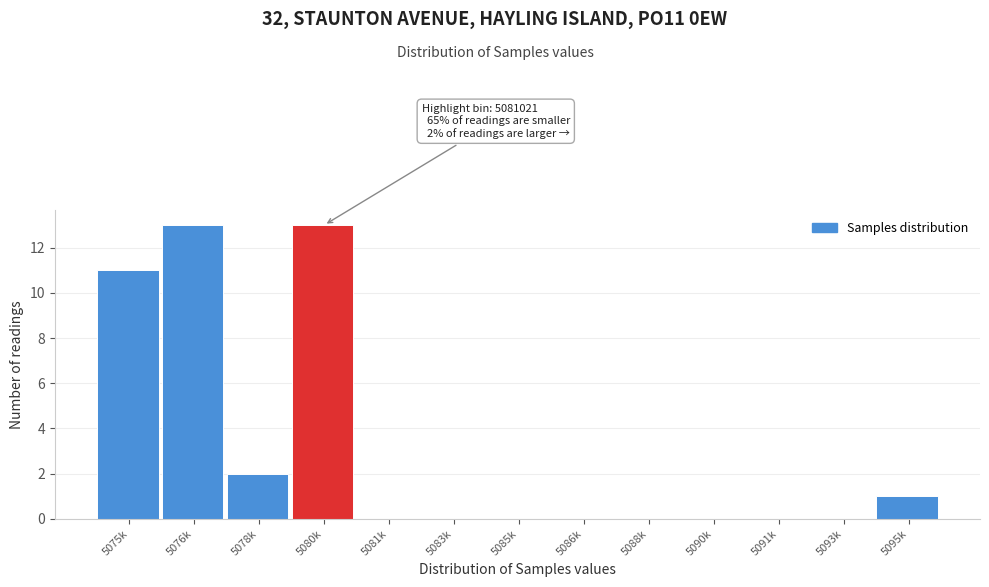

Reading right to left, list all the values displayed in this chart.

5095k=1	5093k=0	5091k=0	5090k=0	5088k=0	5086k=0	5085k=0	5083k=0	5081k=0	5080k=13	5078k=2	5076k=13	5075k=11